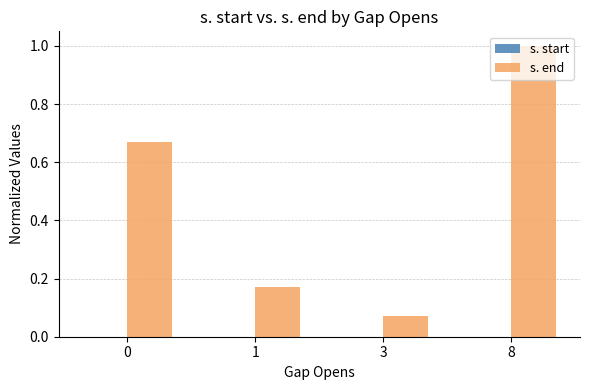

How many groups of bars are there?

4